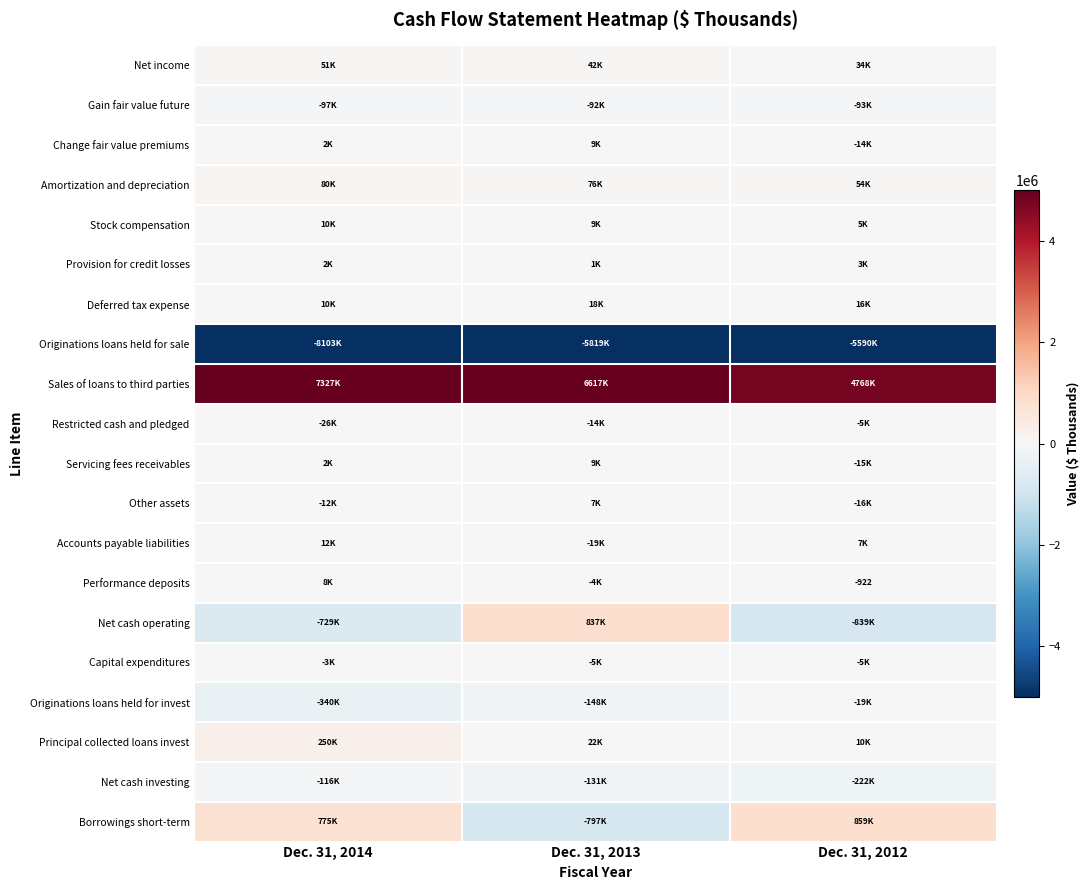

How many series are shown in this chart?

20